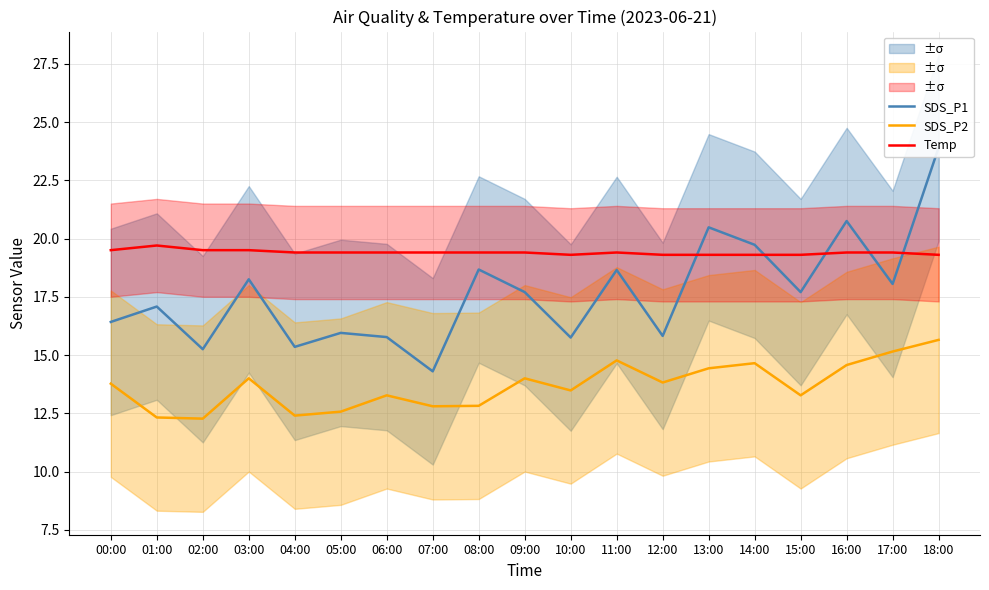

What is the difference between the SDS_P1 values at 18:00 and 11:00?

5.2